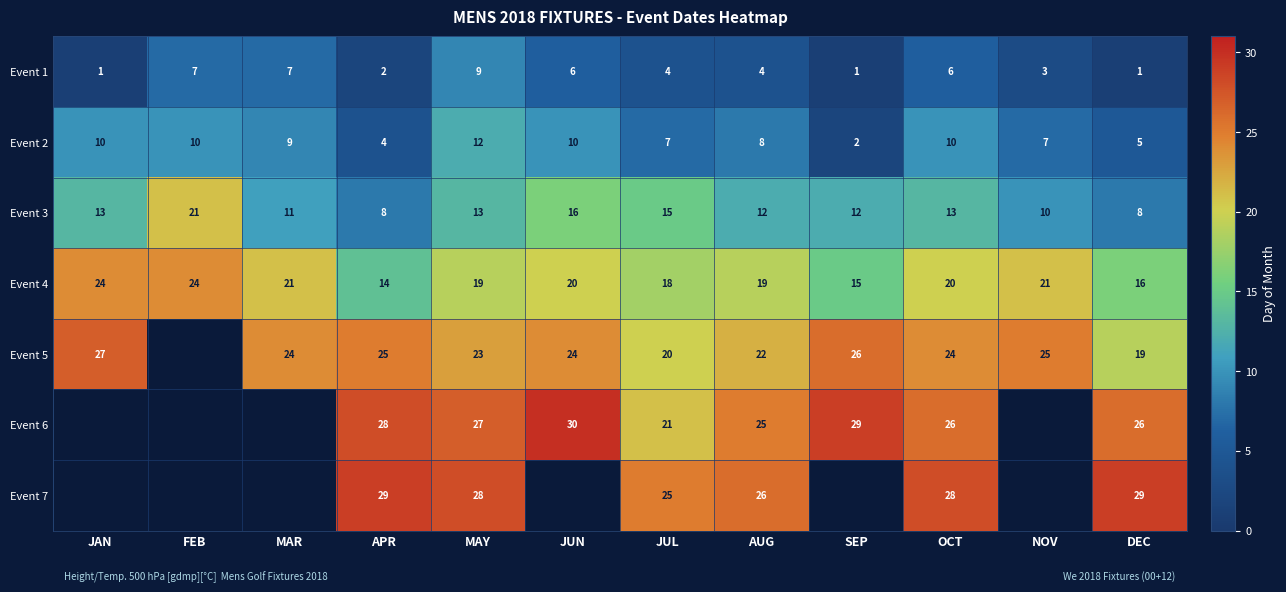

At which label does Event 4 first exceed 20?

JAN